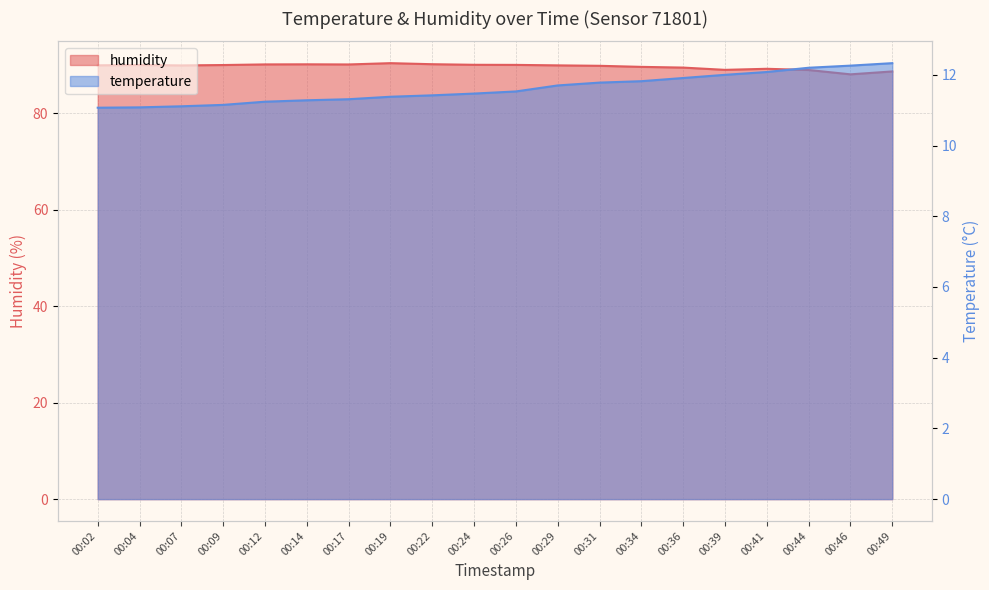

Reading left to right, list all the values displayed in this chart.

temperature: 11.1	11.1	11.1	11.2	11.2	11.3	11.3	11.4	11.4	11.5	11.5	11.7	11.8	11.8	11.9	12.0	12.1	12.2	12.3	12.3
humidity: 90.0	90.1	90.0	90.0	90.2	90.2	90.2	90.4	90.2	90.1	90.1	90.0	89.9	89.7	89.5	89.0	89.3	89.0	88.1	88.7